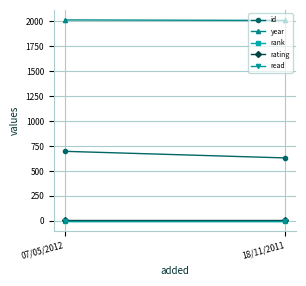

The year series shows 2006 at 18/11/2011. True or false?

True